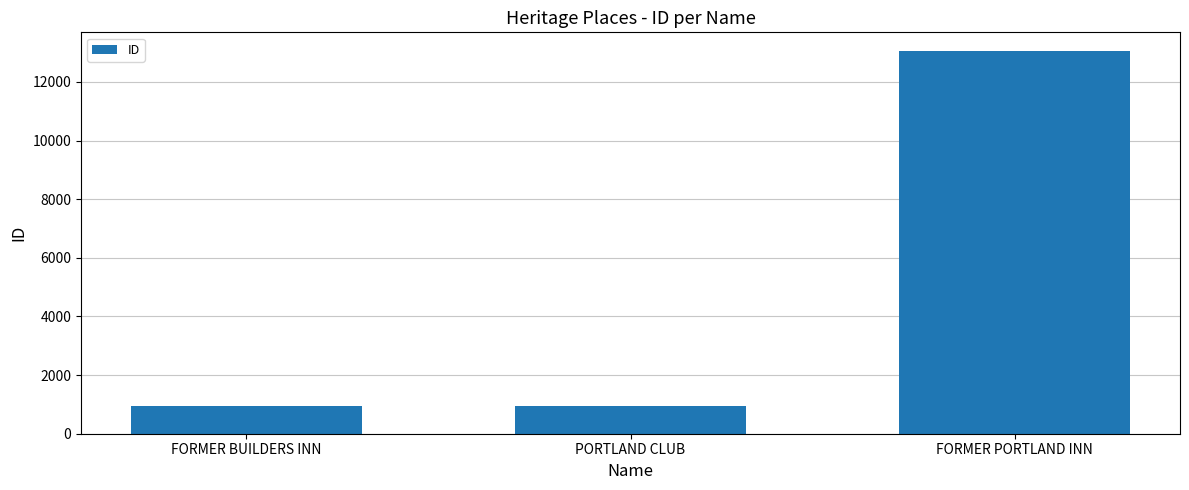

True or false: the data shows 944 at FORMER BUILDERS INN.

True